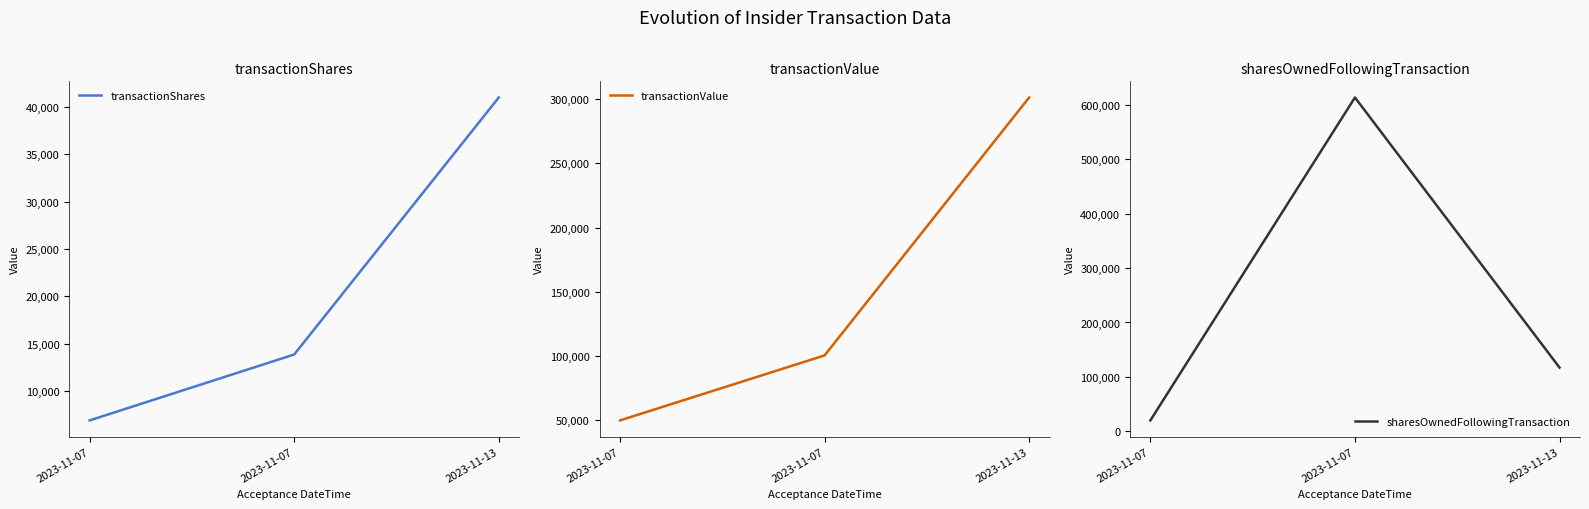

What is the total value across all series at 2023-11-13?

459135